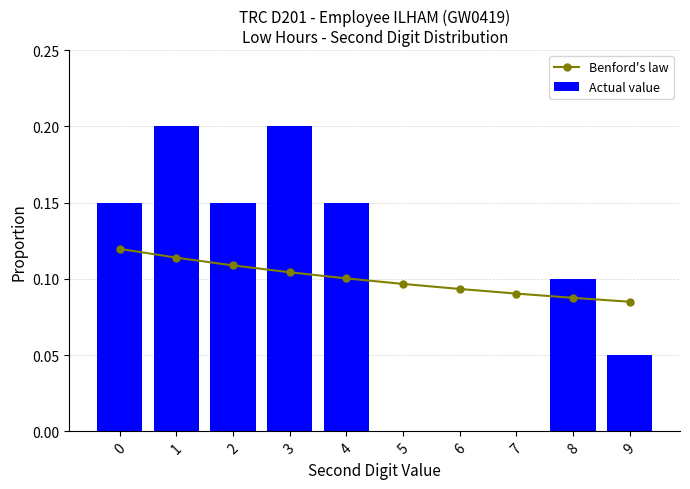

Which series has the widest spread of values?

Actual value